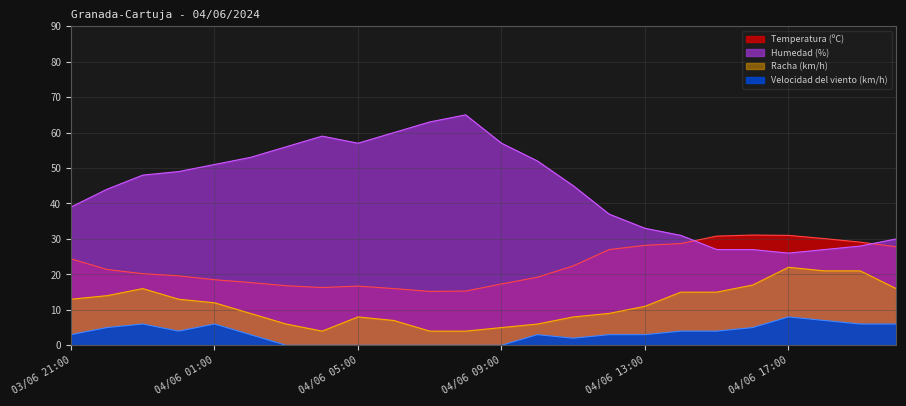

The value of Humedad (%) at 03/06 21:00 is 39.0. True or false?

True